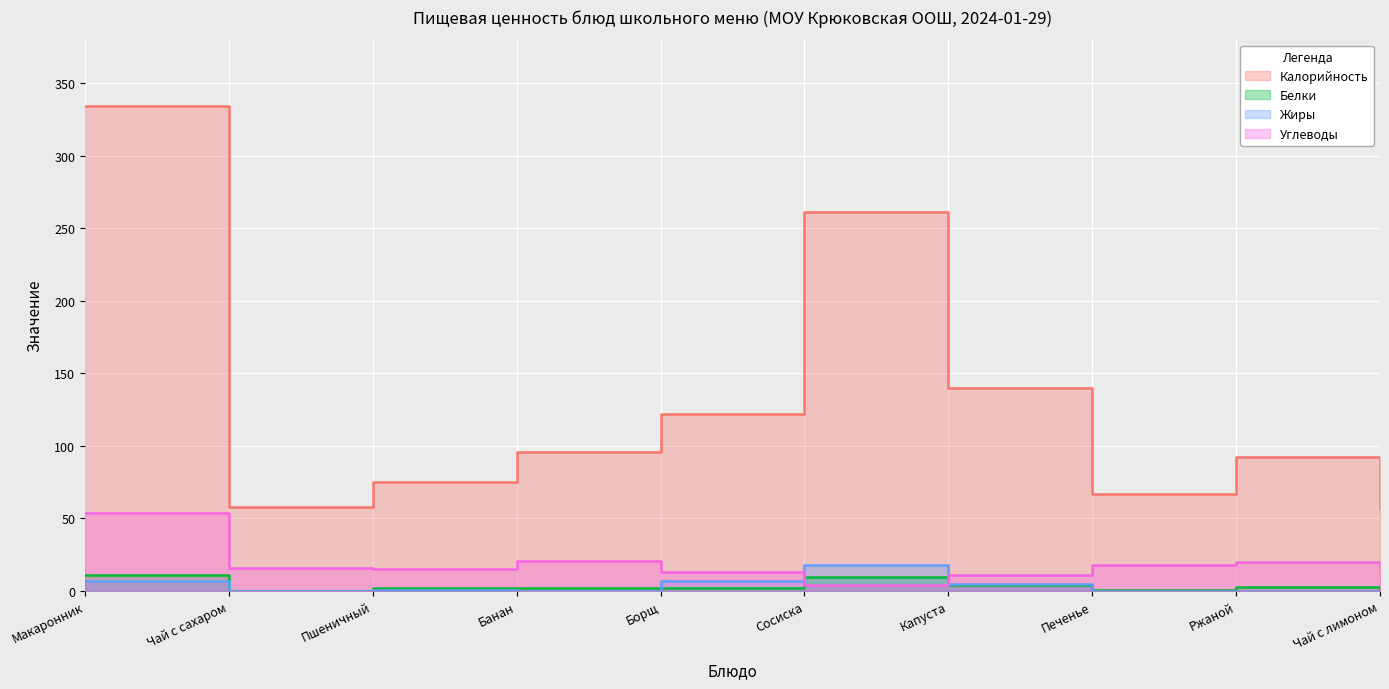

Between Капуста and Банан, which is larger?

Капуста